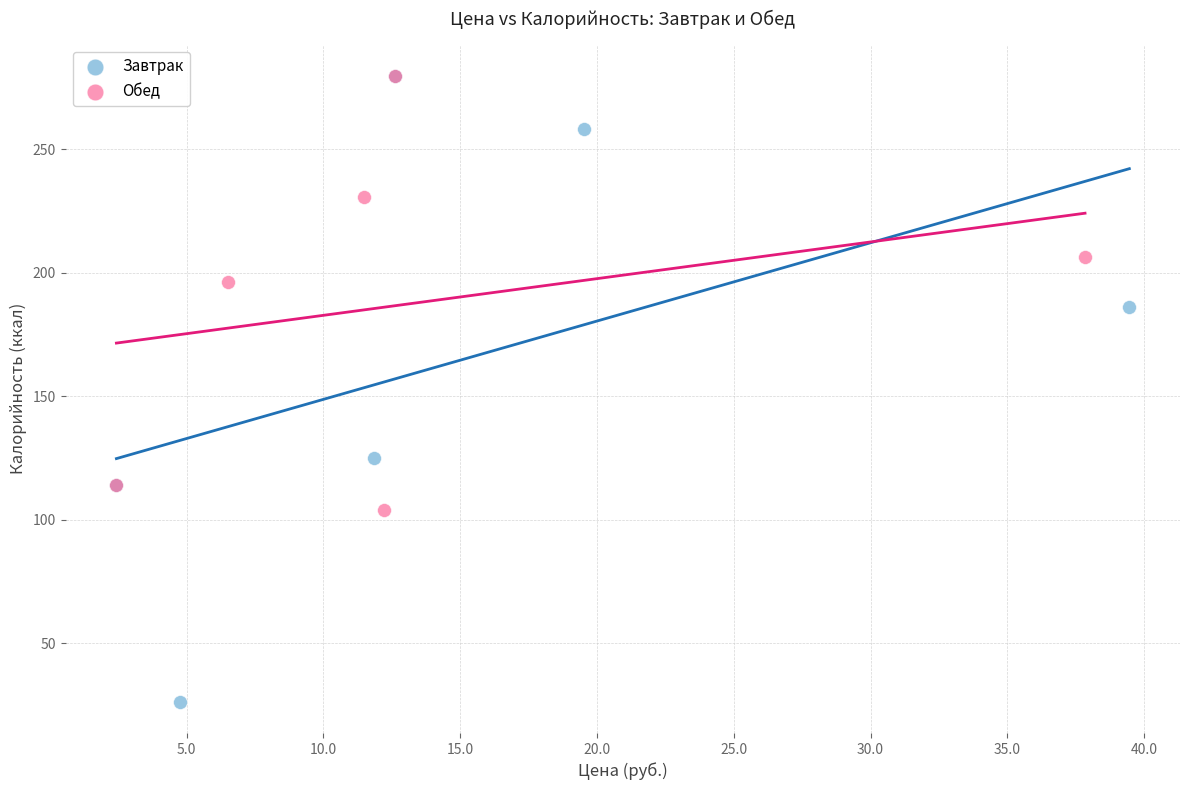

Which series has the largest Y range (max minus min)?

Завтрак